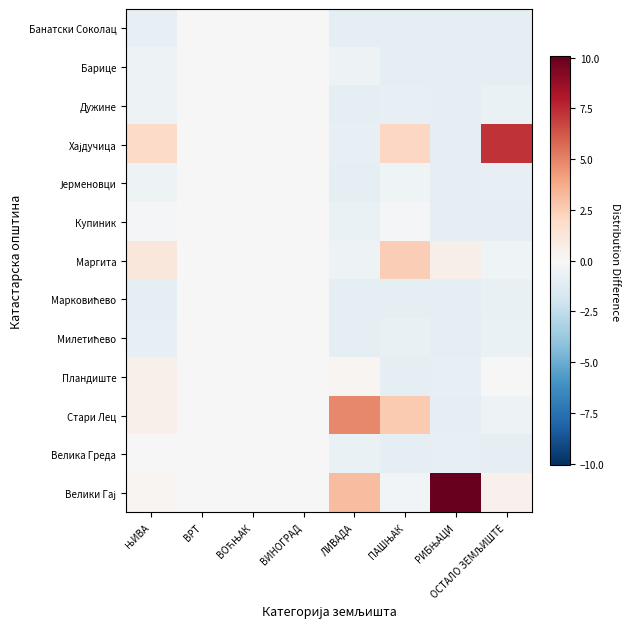

What is the difference between the highest and lowest values at ЛИВАДА?

5.8